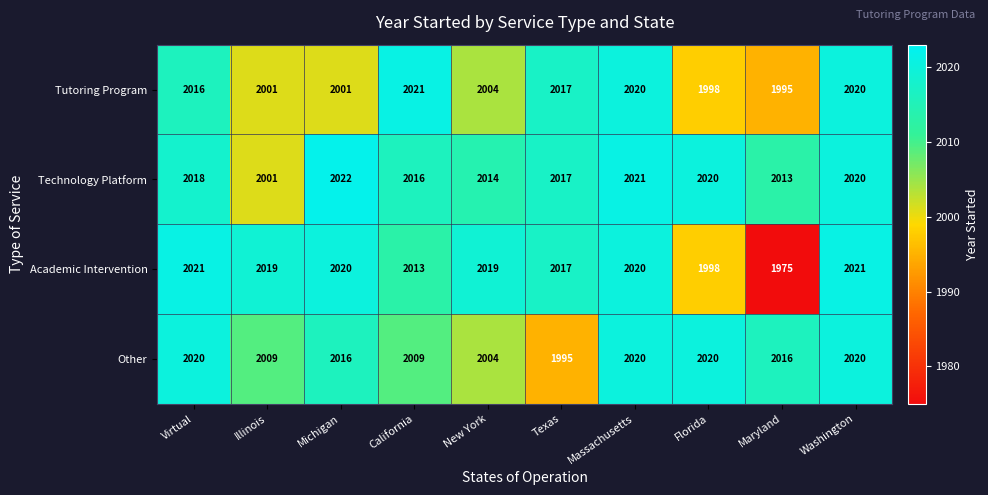

At which label is Academic Intervention closest to 1998?

Florida